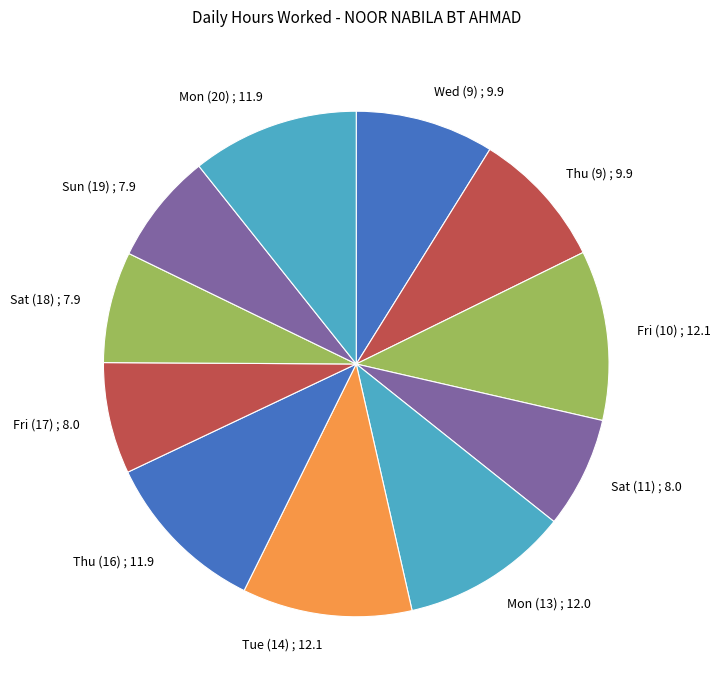

How many segments does this pie chart have?

11